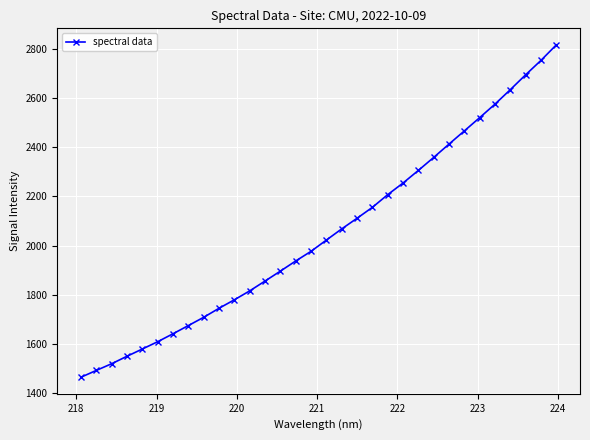

Does the chart display data point markers on the line(s)?

Yes